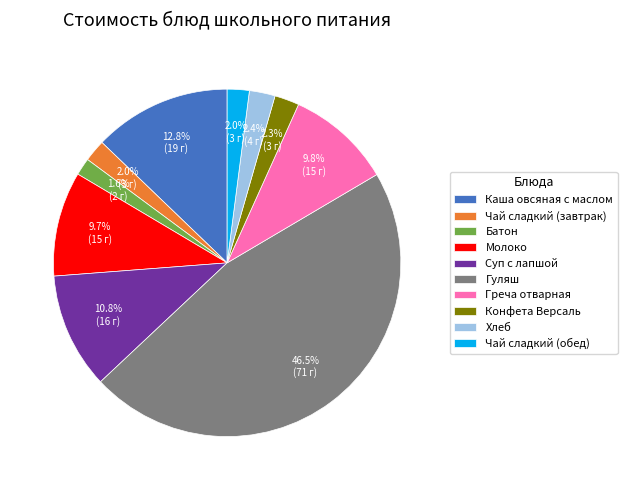

How many slices are in this pie chart?

10